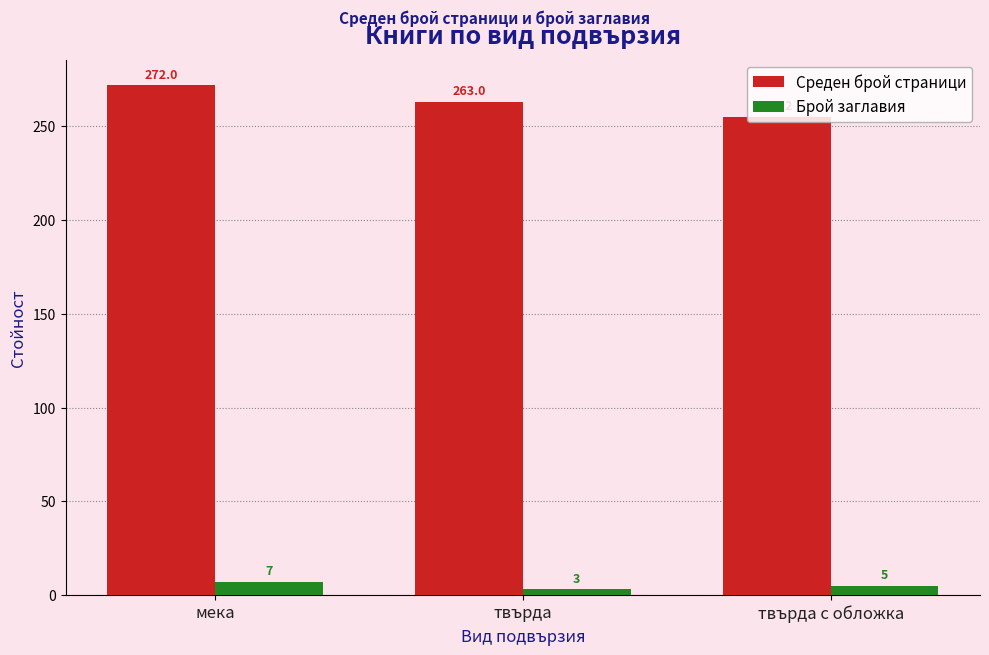

What is the total value across all series at твърда с обложка?

260.2